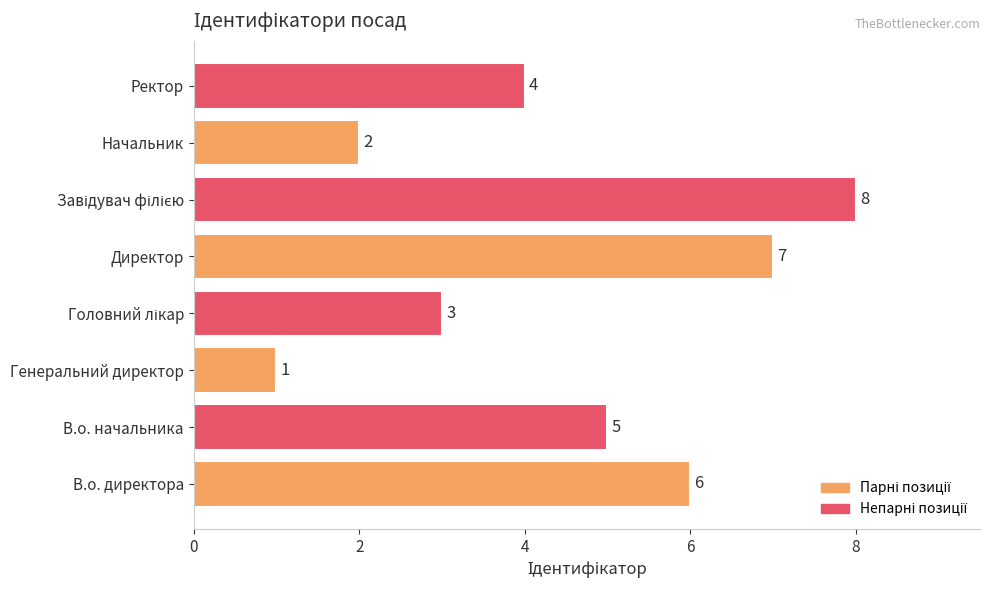

The value at Ректор is 1. True or false?

False